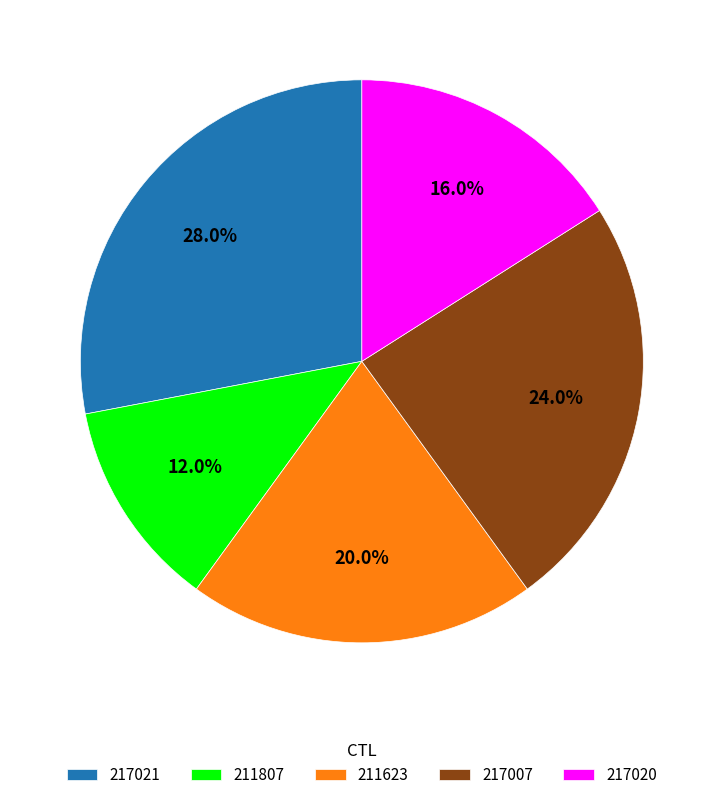

Combined, what portion of the pie is 217020 and 211807?

28.0%